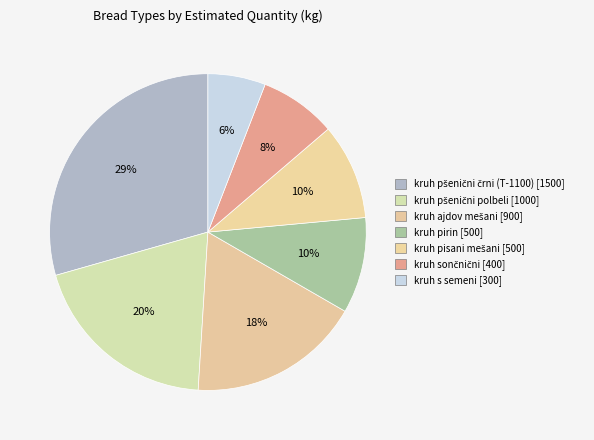

Which slice is the smallest?

kruh s semeni